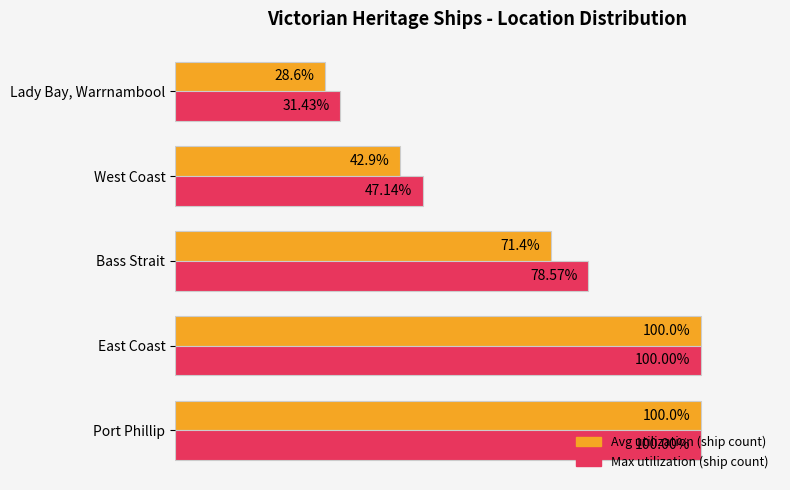

At which category does the chart reach its minimum across all series?

Lady Bay, Warrnambool